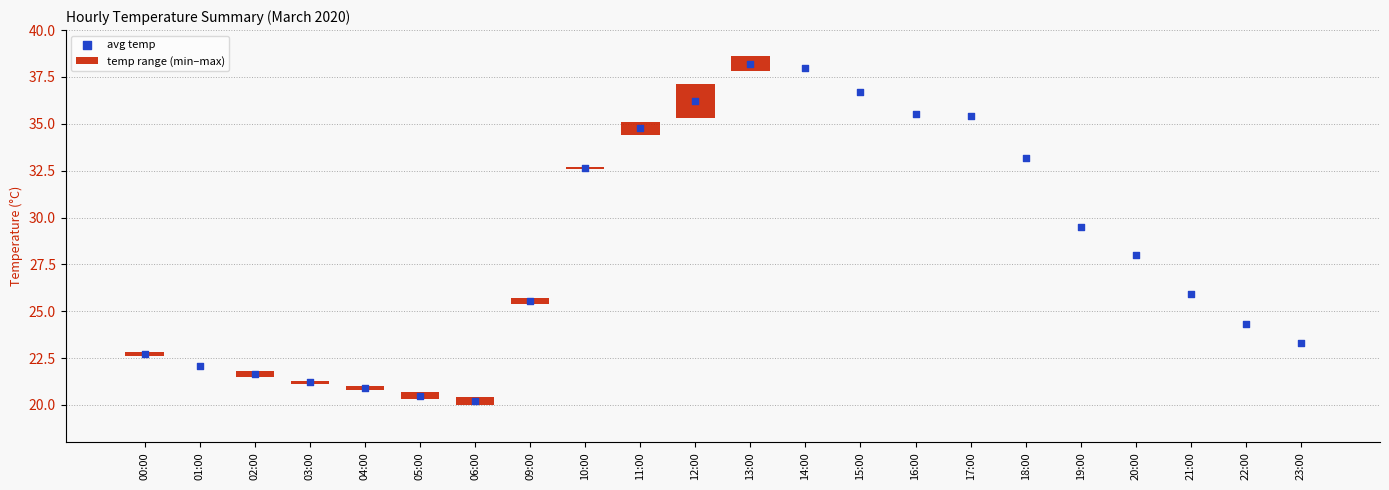

Is the value of temp range (min–max) at 03:00 greater than the value of avg temp at 16:00?

No